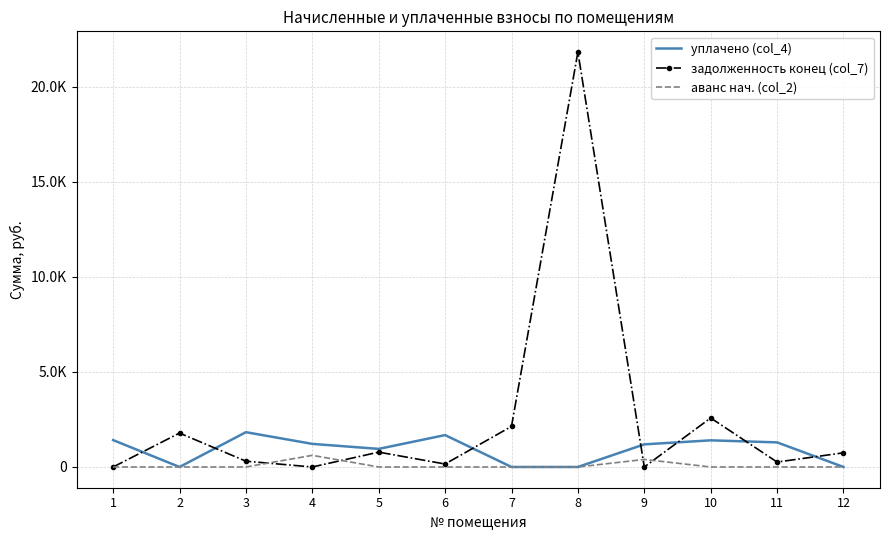

What are all the series names shown in the legend?

уплачено (col_4), задолженность конец (col_7), аванс нач. (col_2)